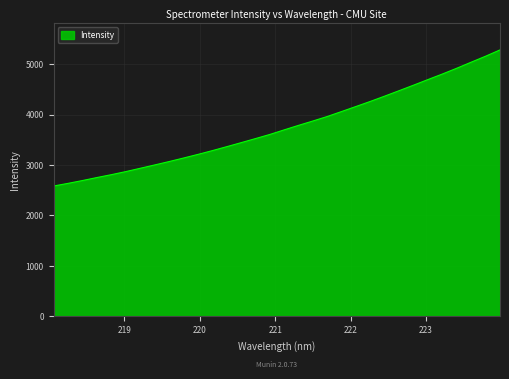

Does the chart display data point markers on the line(s)?

No